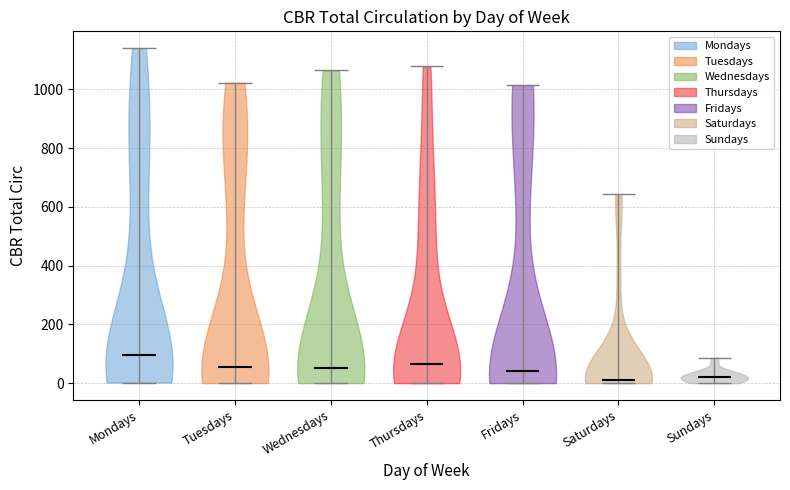

Reading left to right, read every violin against the y-axis: where its median line is, and the lowest and highest points it reaches. The values are not printed on the chart, so give them approximately, as read against the axis.

Mondays: median line 100, lowest point 0, highest point 1140
Tuesdays: median line 60, lowest point 0, highest point 1020
Wednesdays: median line 60, lowest point 0, highest point 1060
Thursdays: median line 60, lowest point 0, highest point 1080
Fridays: median line 40, lowest point 0, highest point 1020
Saturdays: median line 20, lowest point 0, highest point 640
Sundays: median line 20, lowest point 0, highest point 80